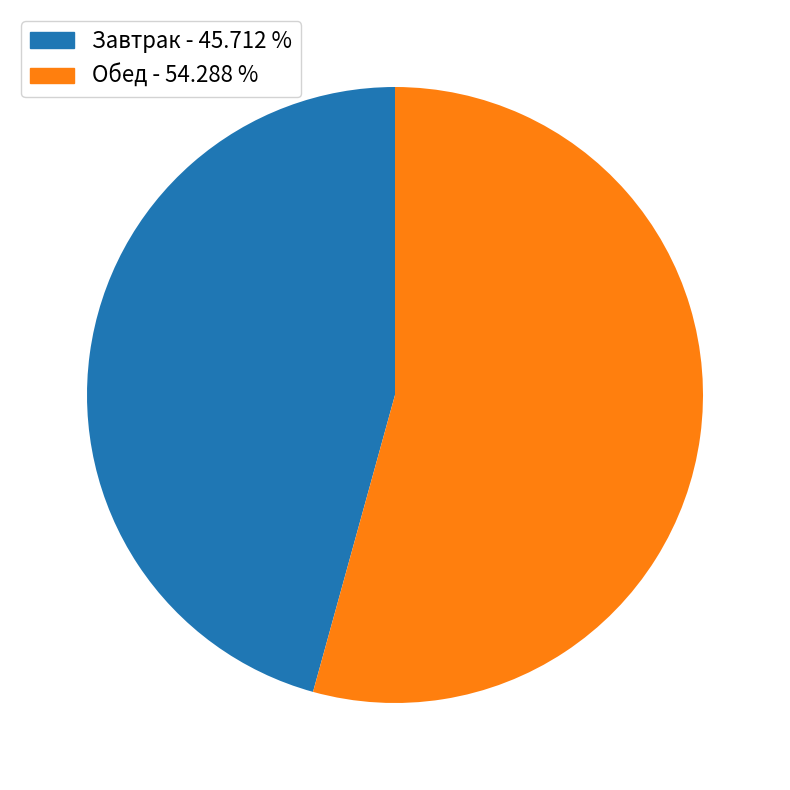

Does any single category account for the majority?

Yes